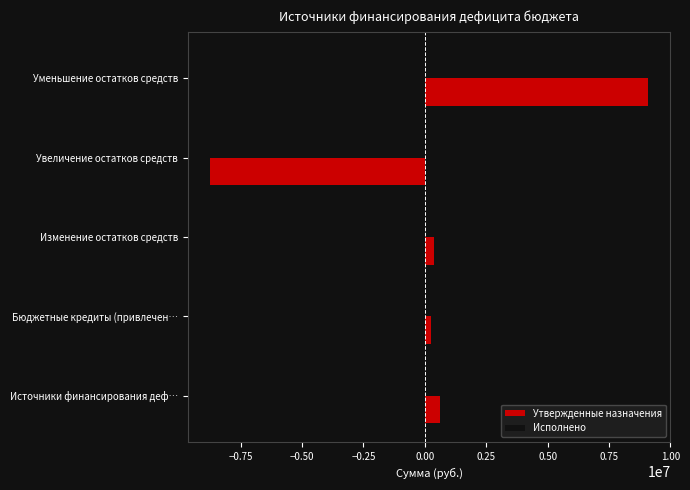

What is the greatest value displayed?

9108244.9